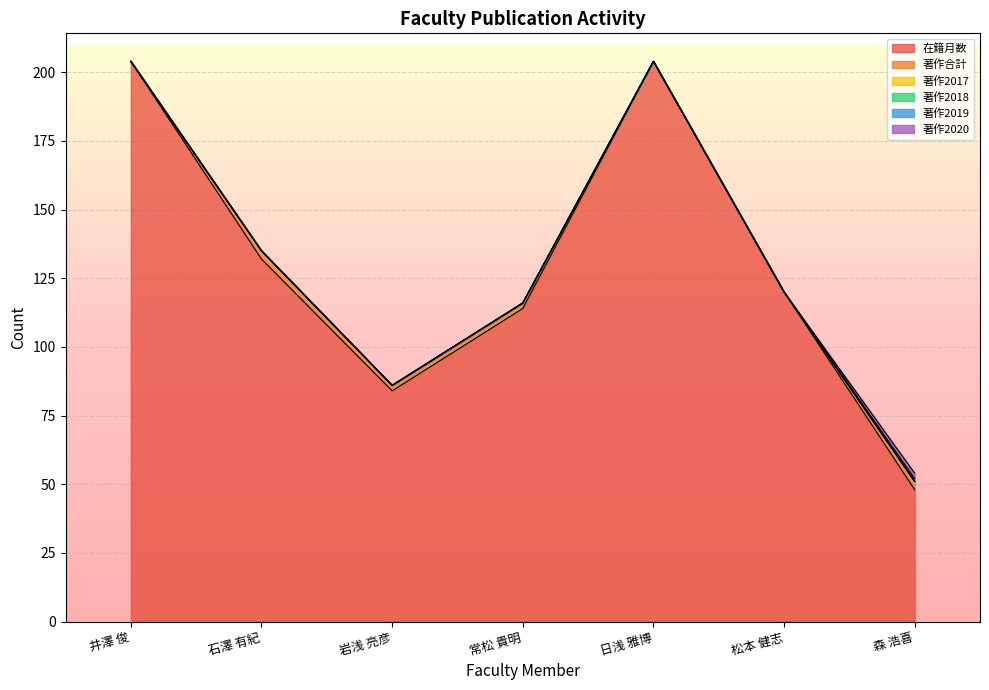

What is the total value across all series at 松本 健志?

120